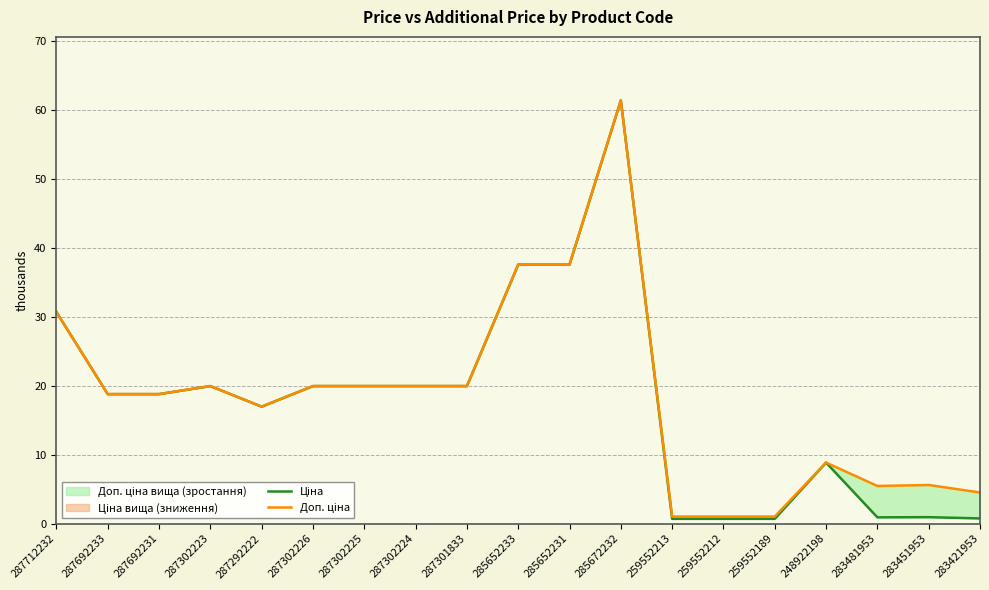

List the series in order of their overall mean, highest first.

Доп. ціна, Ціна